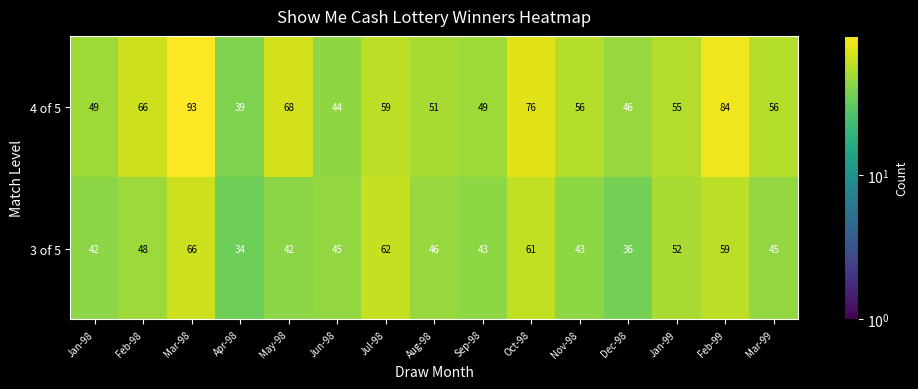

What is the difference between the second highest and minimum values in the 3 of 5 series?

28